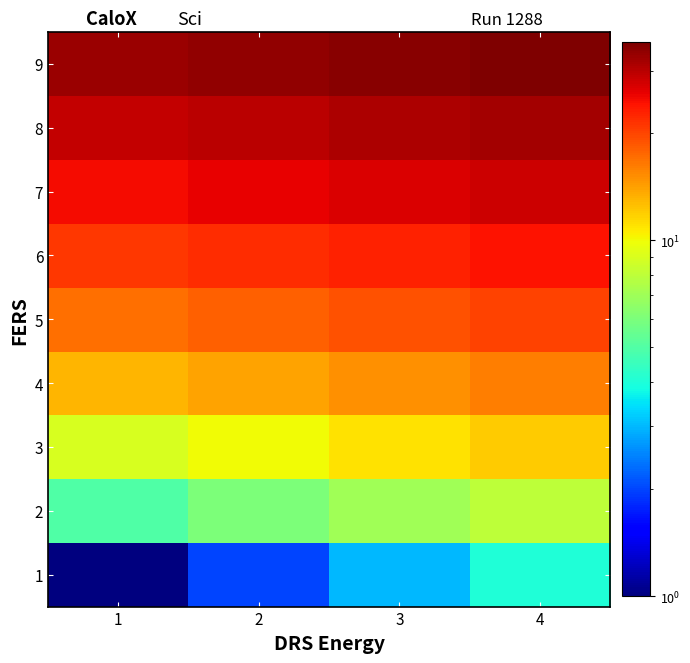

At how many categories does at least one series exceed 11?

4